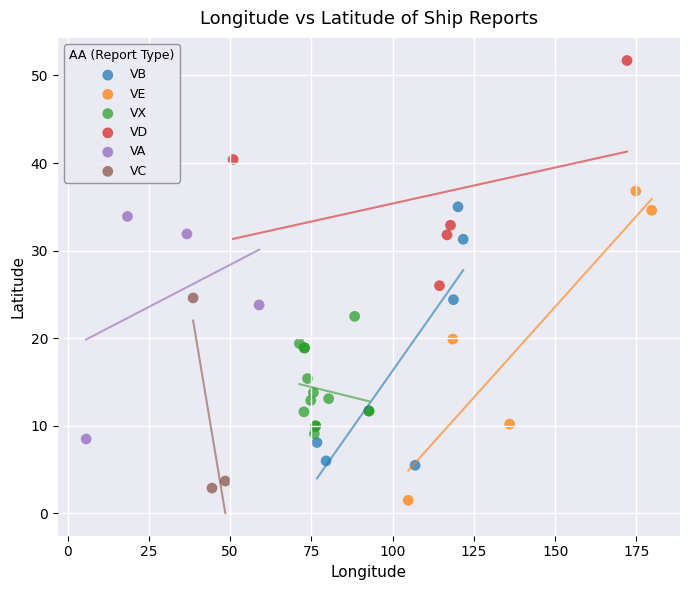

Which series contains the highest Y value?

VD